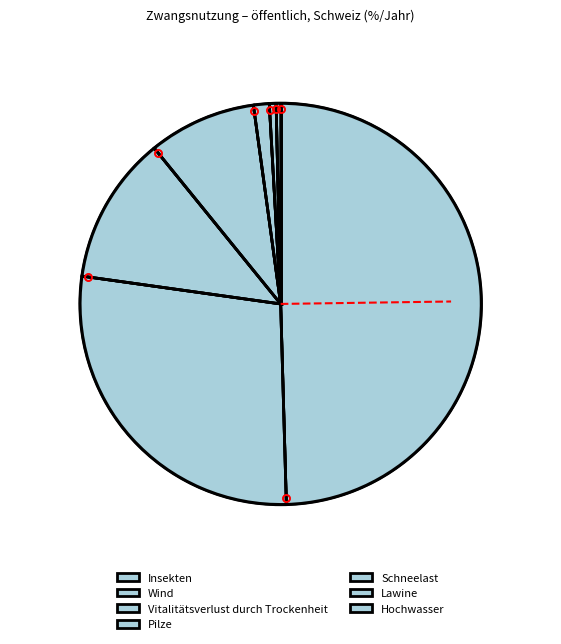

Does Schneelast represent more than half of the total?

No